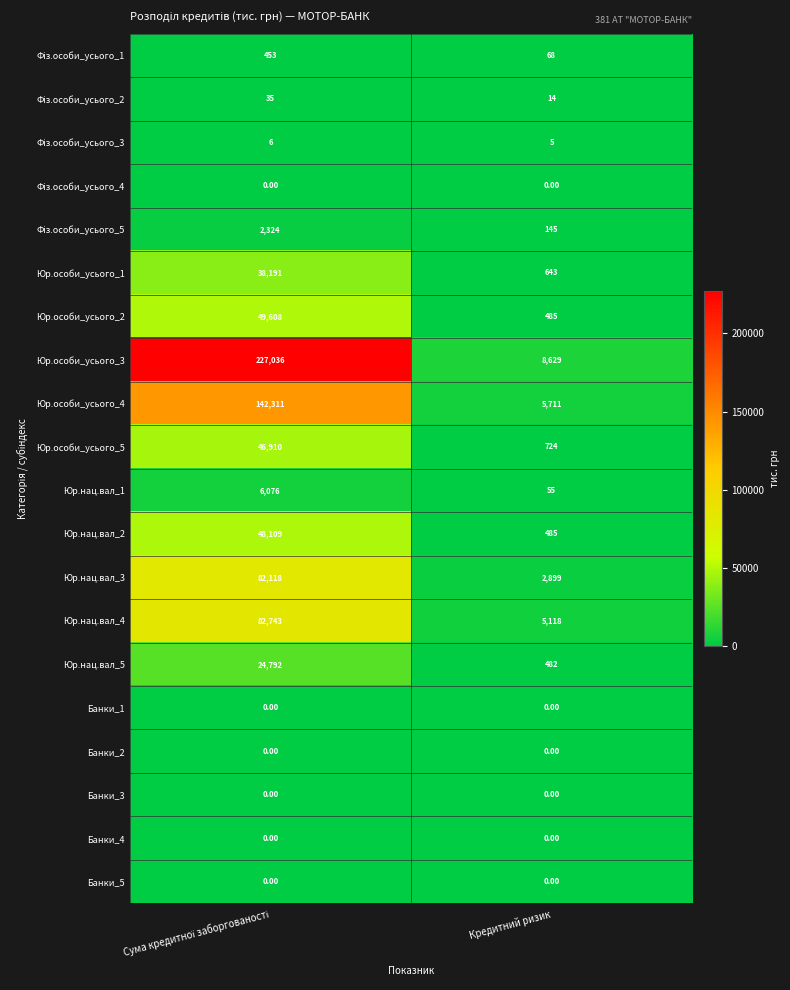

What is the sum of all Юр.особи_усього_3 values?

235665